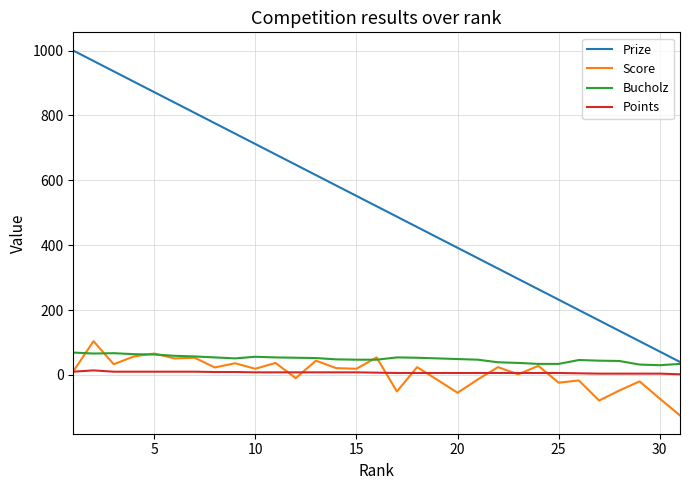

What is the lowest value of the Score series?

-125